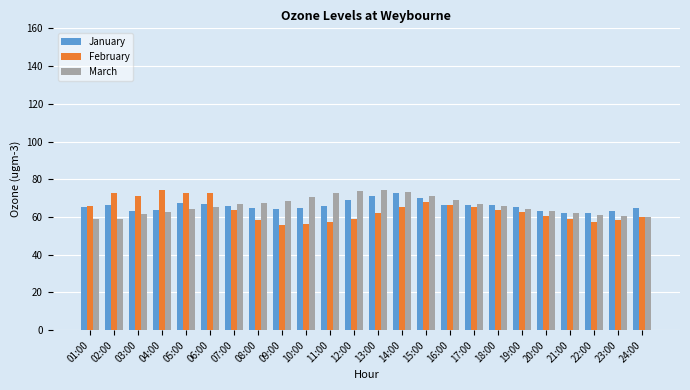

True or false: March has a value of 58.7 at 01:00.

True